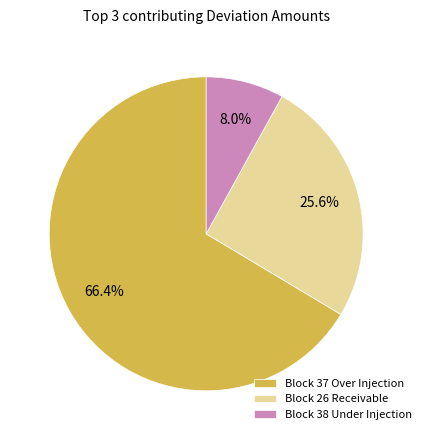

Is the sum of Block 37 Over Injection and Block 38 Under Injection greater than half?

Yes